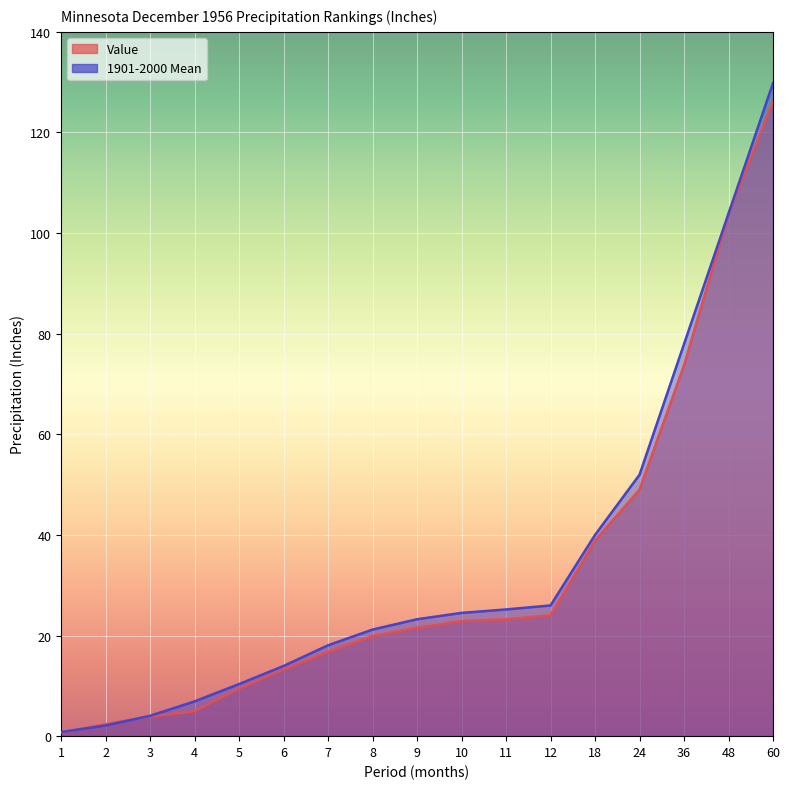

Which category has the highest value across all series?

60